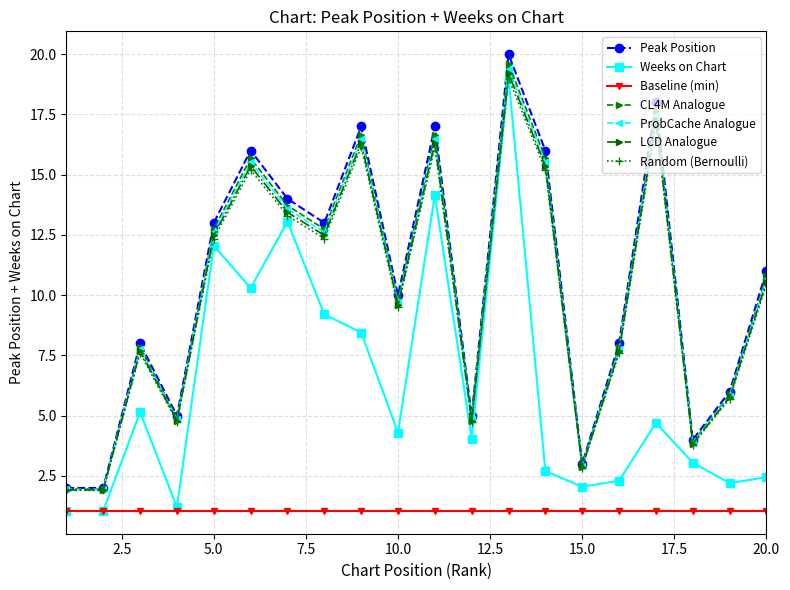

What is the minimum value for Baseline (min)?

1.1